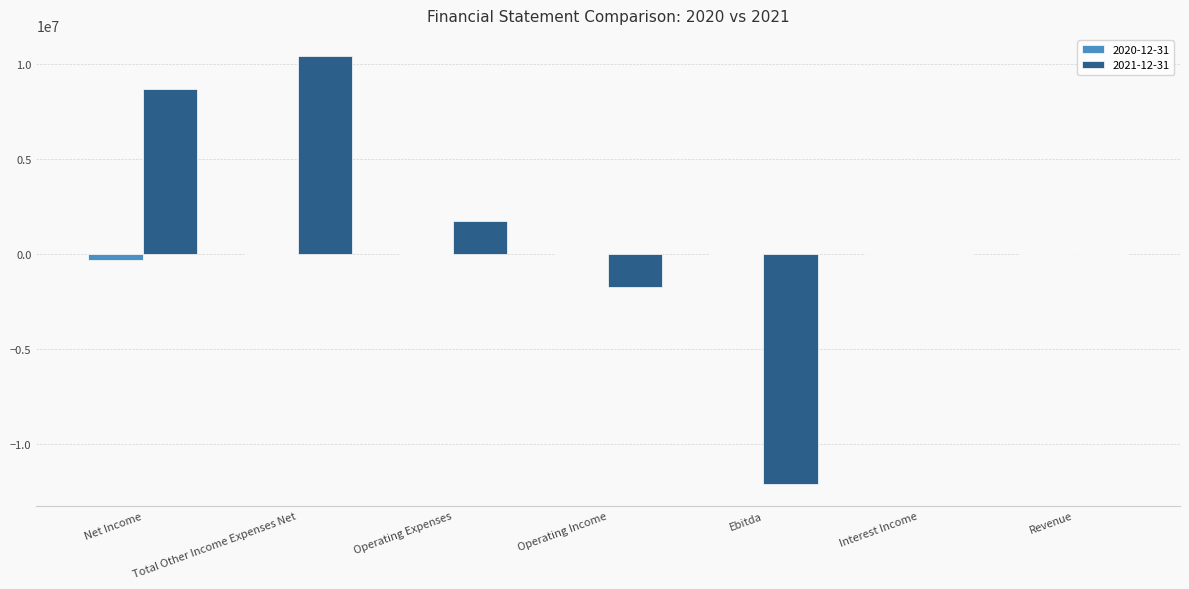

What is the highest value of the 2021-12-31 series?

10426340